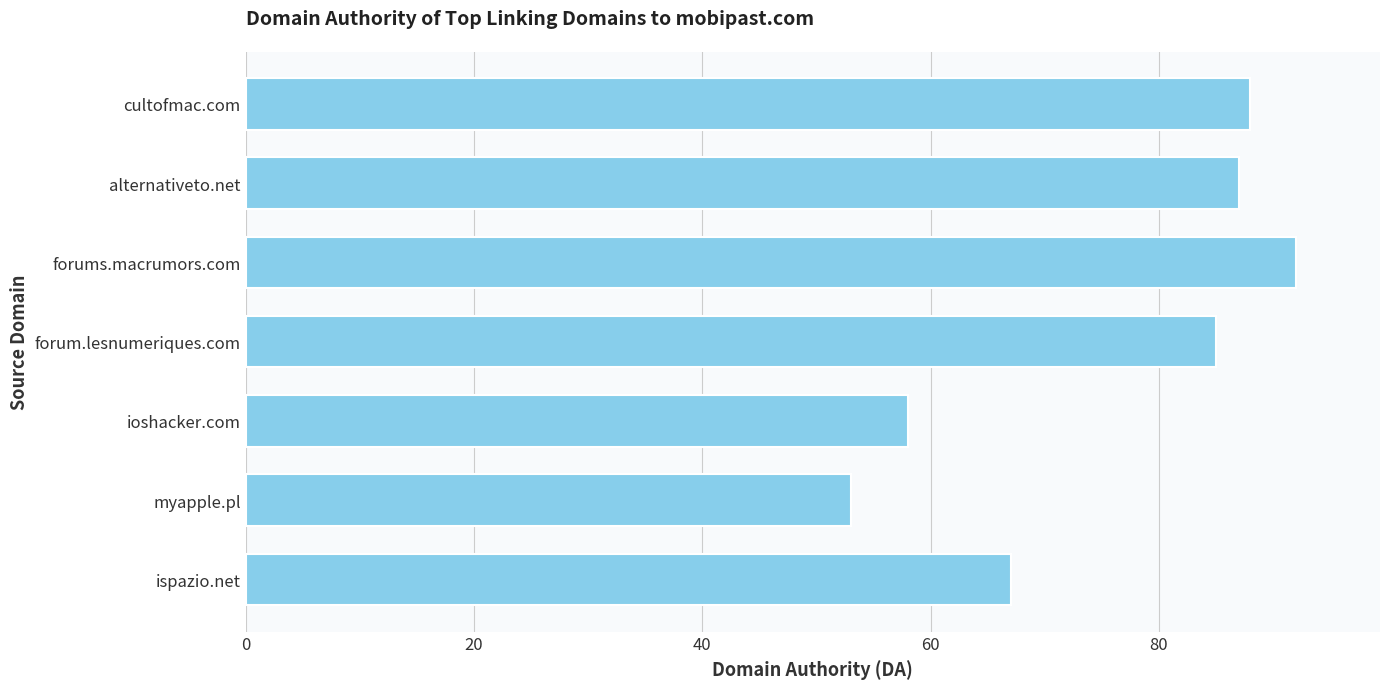

Count the number of data series in this chart.

1